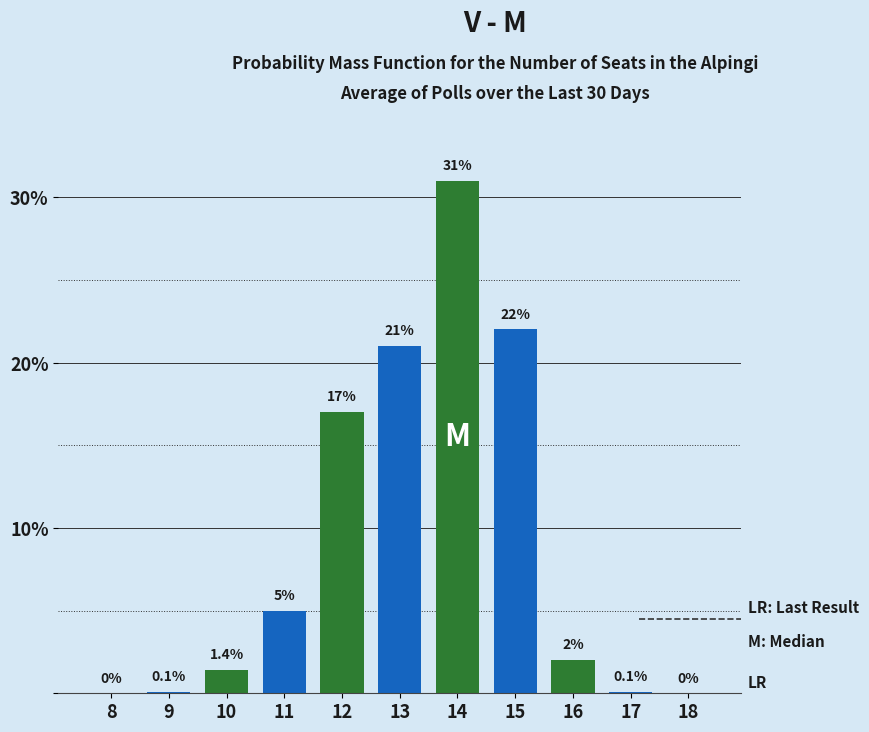

Reading right to left, extract all data points from this chart.

18=0.0	17=0.1	16=2.0	15=22.0	14=31.0	13=21.0	12=17.0	11=5.0	10=1.4	9=0.1	8=0.0